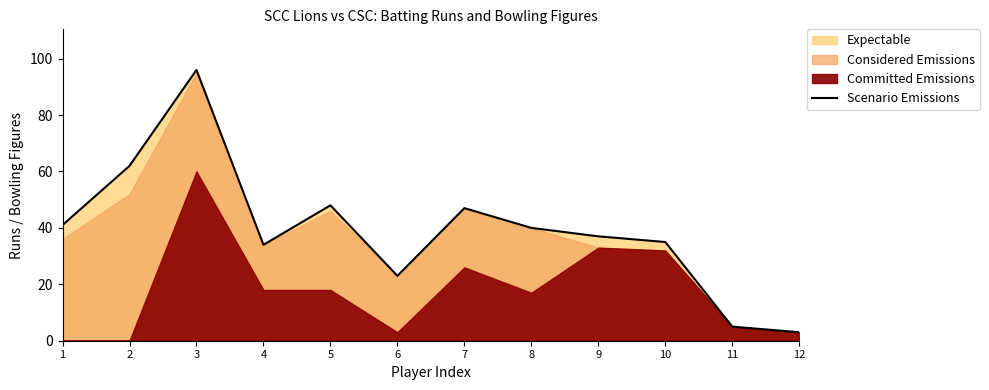

The value of Scenario Emissions at 9 is 37. True or false?

True